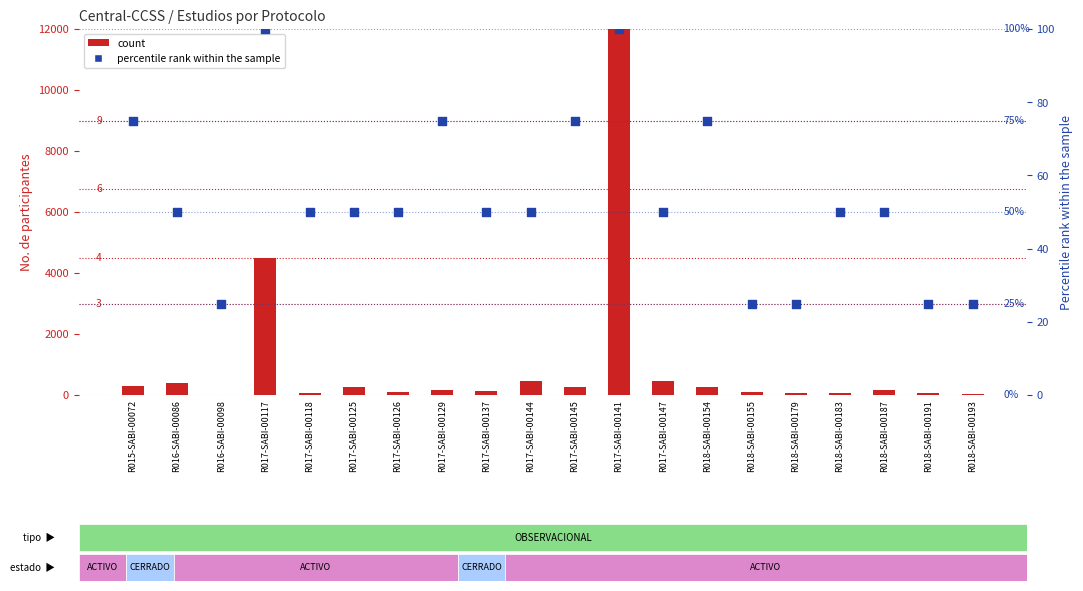

At how many categories does at least one series exceed 4558?

1